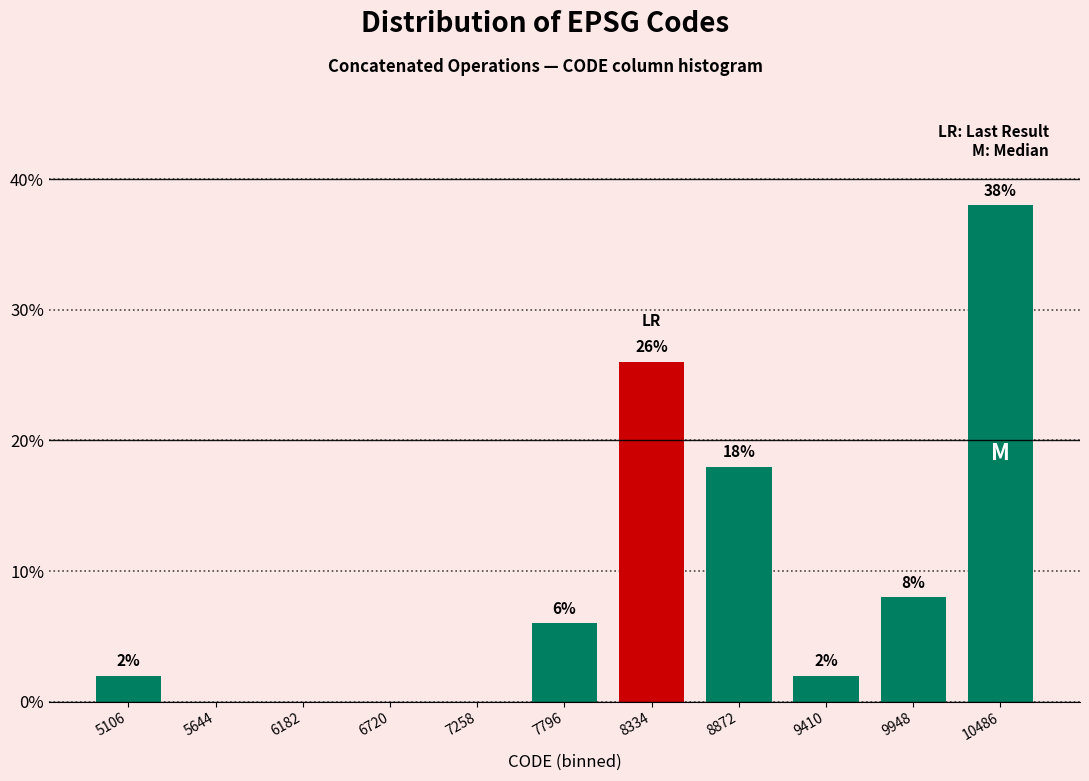

Over which range of the x-axis is the bar tallest?

10200 to 10800